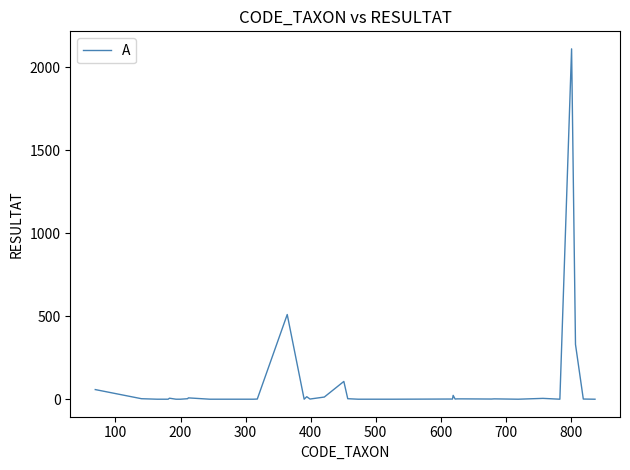

What is the difference between the maximum and minimum values?

2110